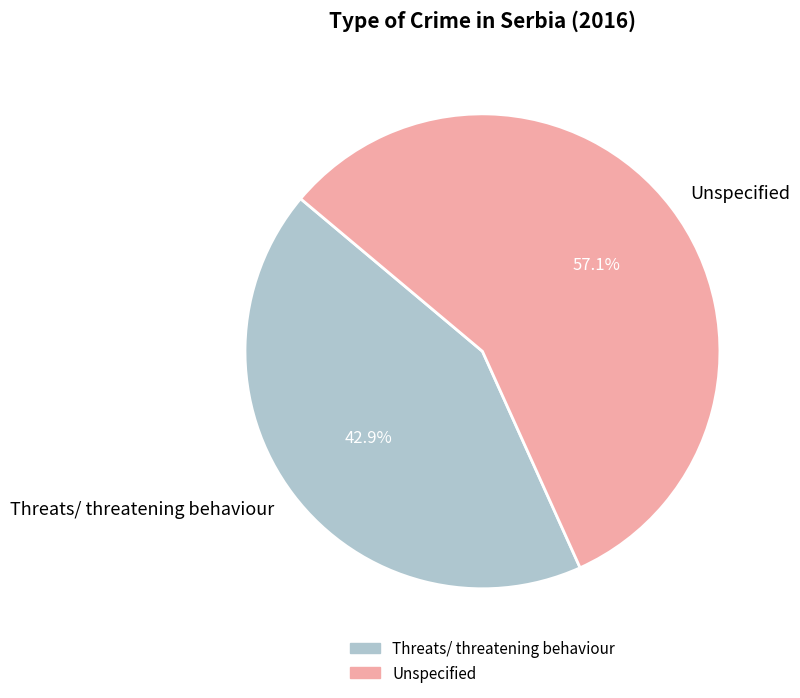

The Threats/ threatening behaviour slice represents 43% of the pie. True or false?

True